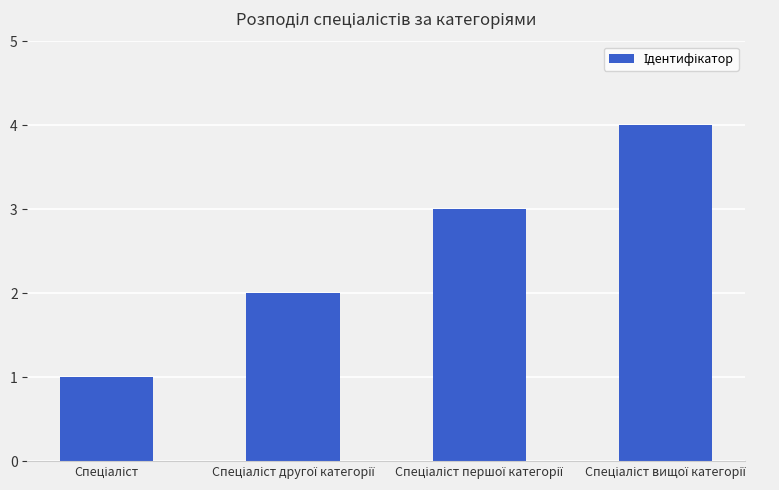

What is the smallest value displayed?

1